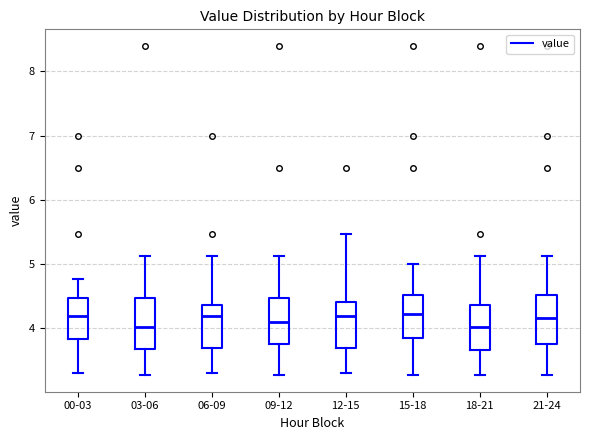

Reading left to right, transcribe this box plot: for each box, give where its median line is, the range the box spans, and where its two whiskers end, as read against the y-axis. The values are not printed on the chart, so give them approximately, as read against the axis.

00-03: median 4.2, box 3.8 to 4.5, whiskers 3.3 to 4.8
03-06: median 4.0, box 3.7 to 4.5, whiskers 3.3 to 5.1
06-09: median 4.2, box 3.7 to 4.4, whiskers 3.3 to 5.1
09-12: median 4.1, box 3.8 to 4.5, whiskers 3.3 to 5.1
12-15: median 4.2, box 3.7 to 4.4, whiskers 3.3 to 5.5
15-18: median 4.2, box 3.8 to 4.5, whiskers 3.3 to 5.0
18-21: median 4.0, box 3.7 to 4.4, whiskers 3.3 to 5.1
21-24: median 4.2, box 3.8 to 4.5, whiskers 3.3 to 5.1